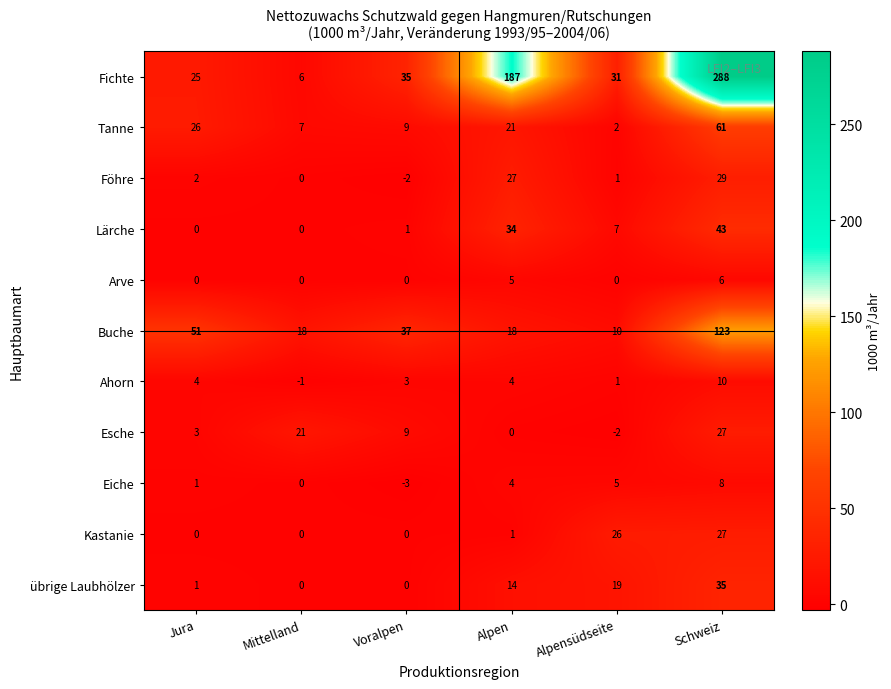

What is the sum of all Tanne values?

126